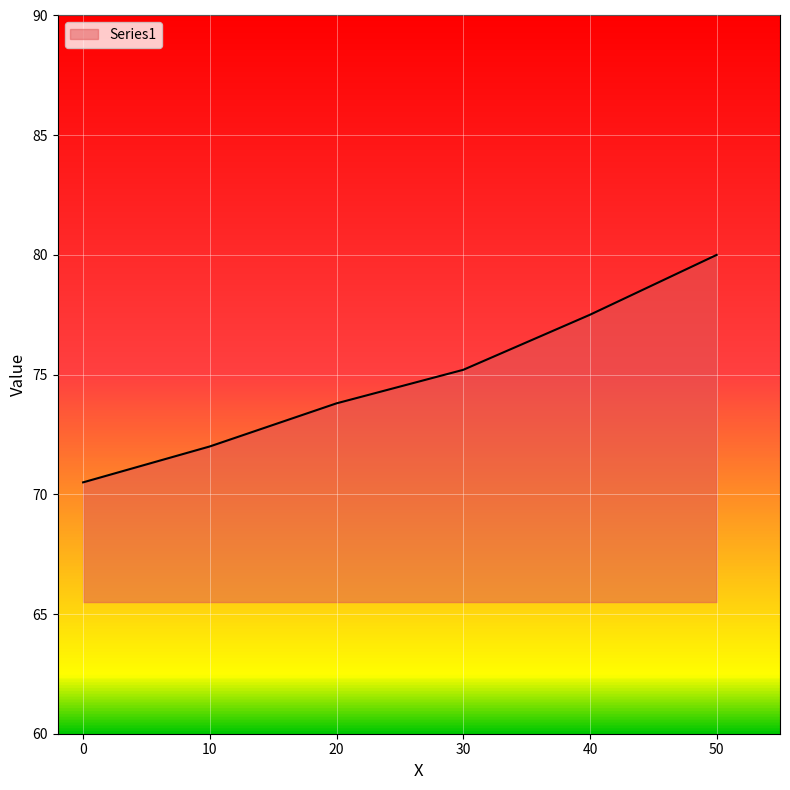

Is it true that the value at 20 is 73.8?

True